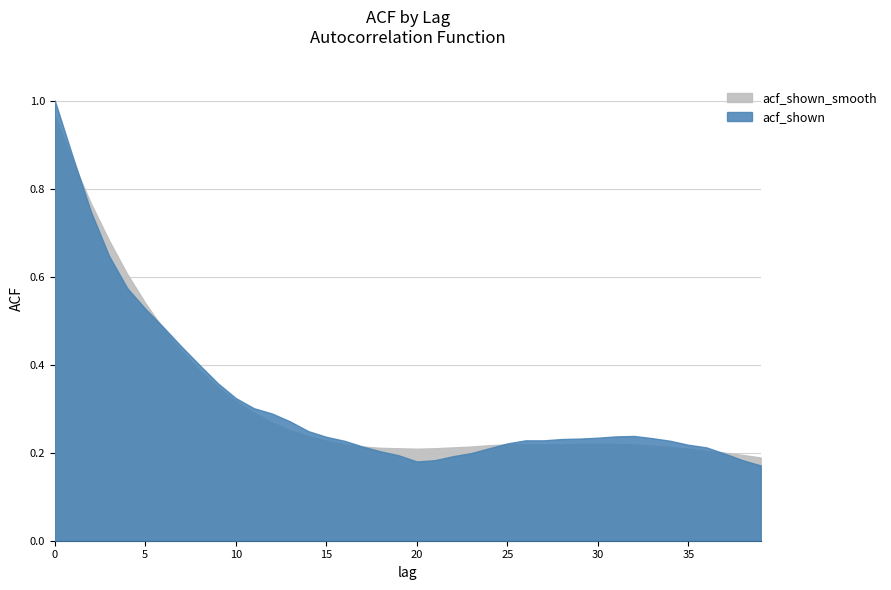

Is the value of acf_shown_smooth at 3 greater than the value of acf_shown at 11?

Yes